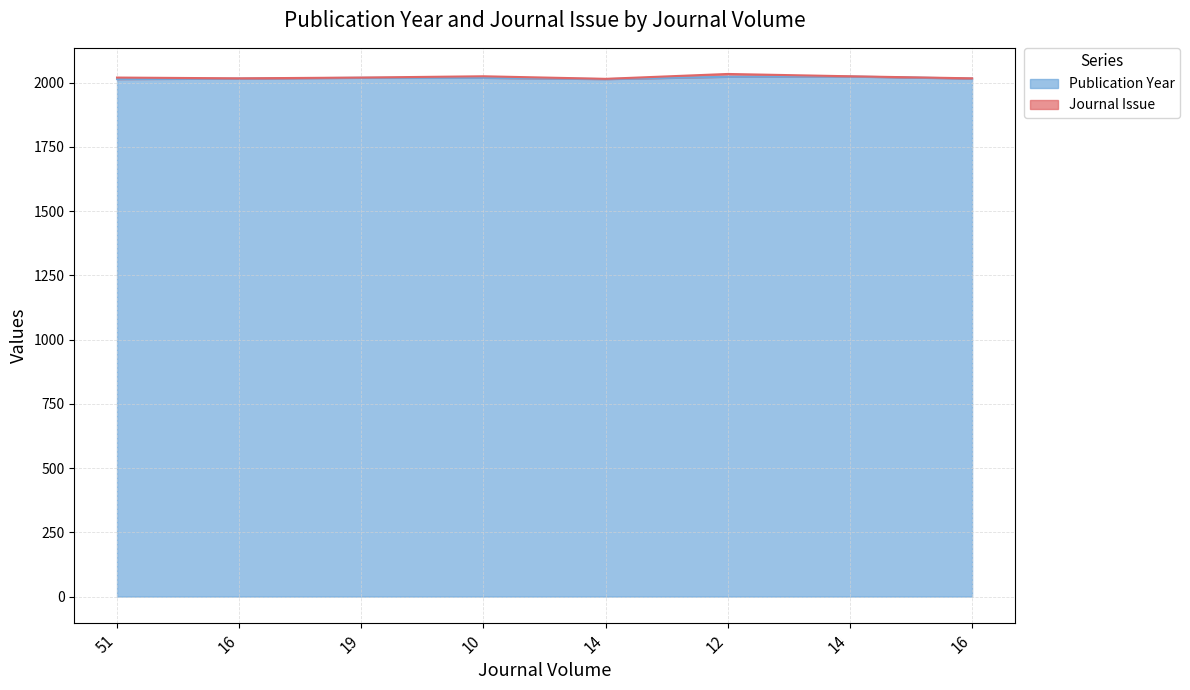

What is the sum of the values at 19 and 14?

4043